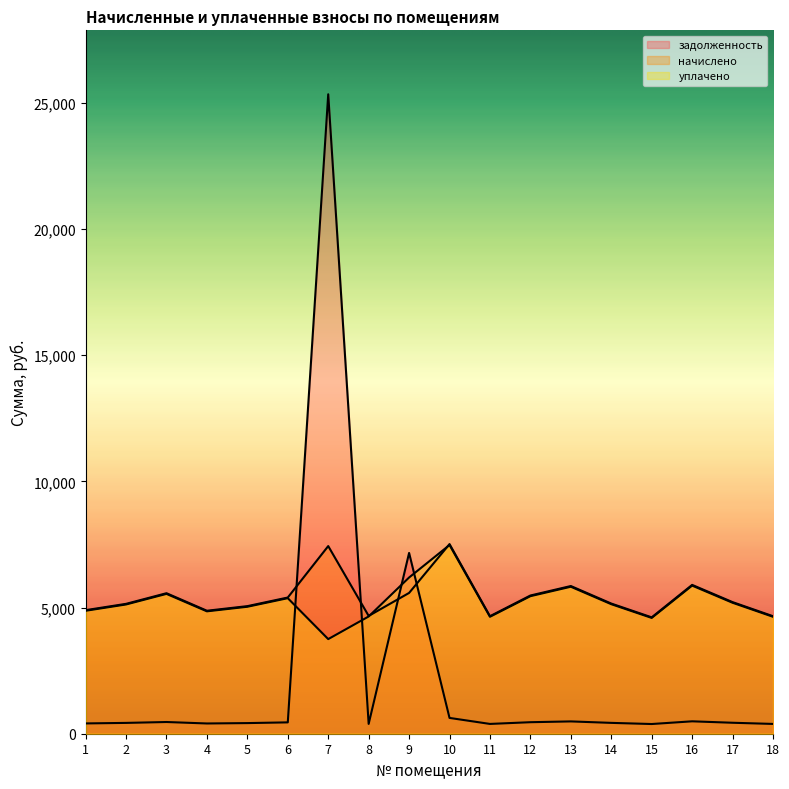

What is the spread (max minus min) of values at 6?

4948.1